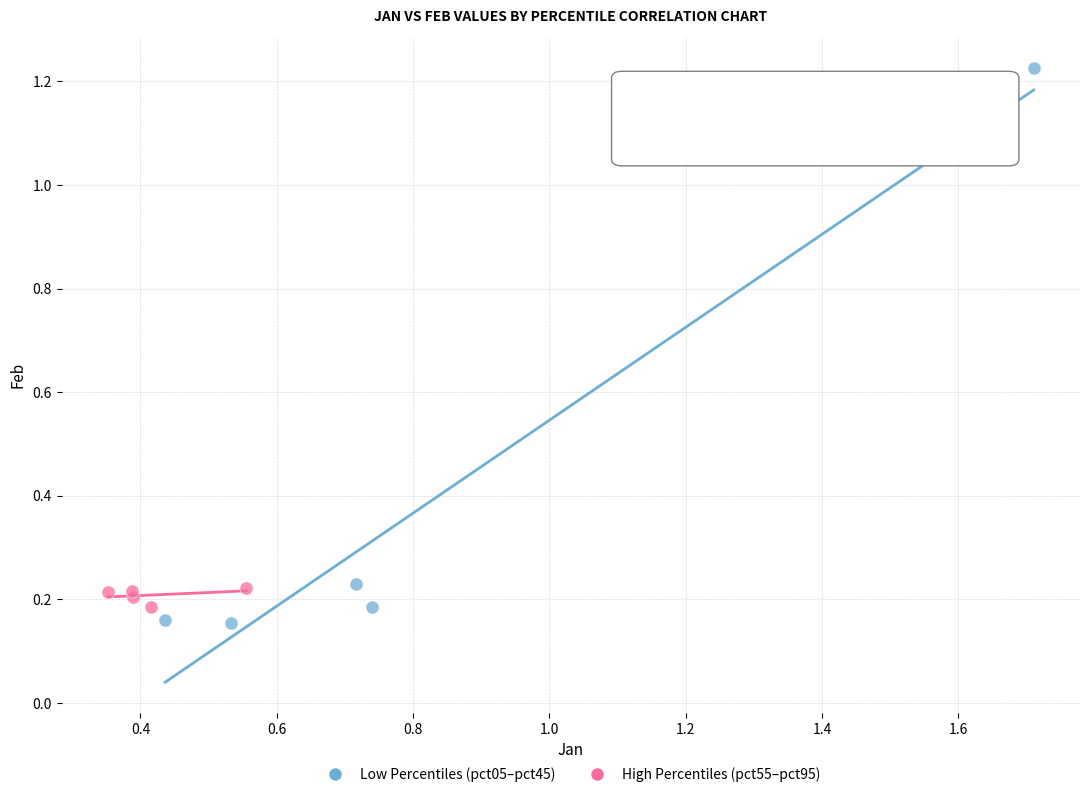

Which series has the widest spread of Y values?

Low Percentiles (pct05–pct45)